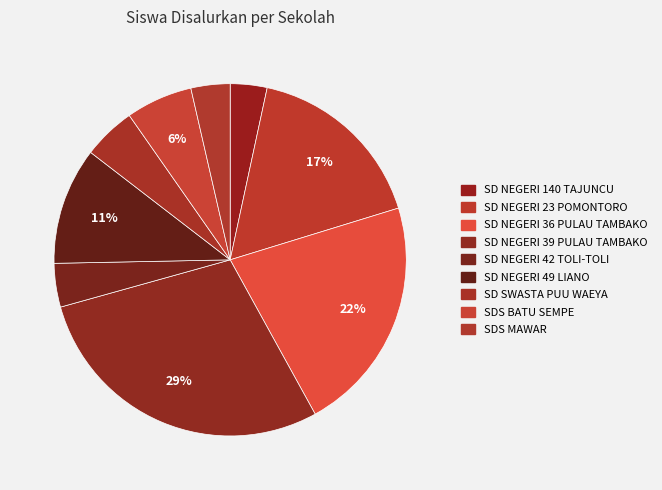

To the nearest percent, what portion does SDS MAWAR represent?

4%